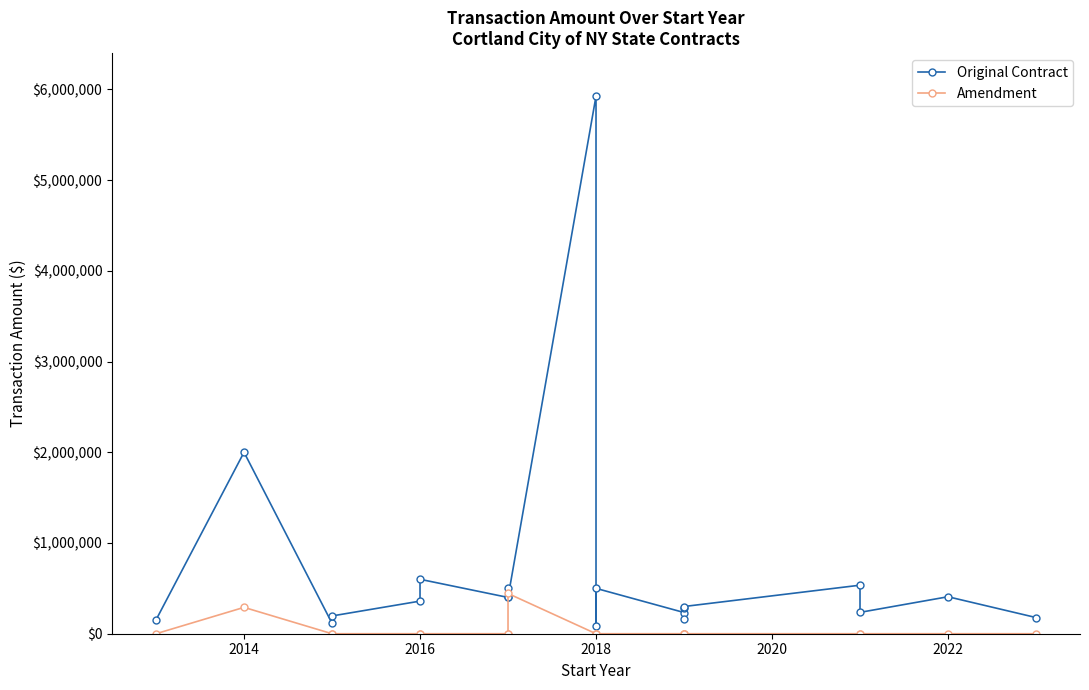

What are all the series names shown in the legend?

Original Contract, Amendment